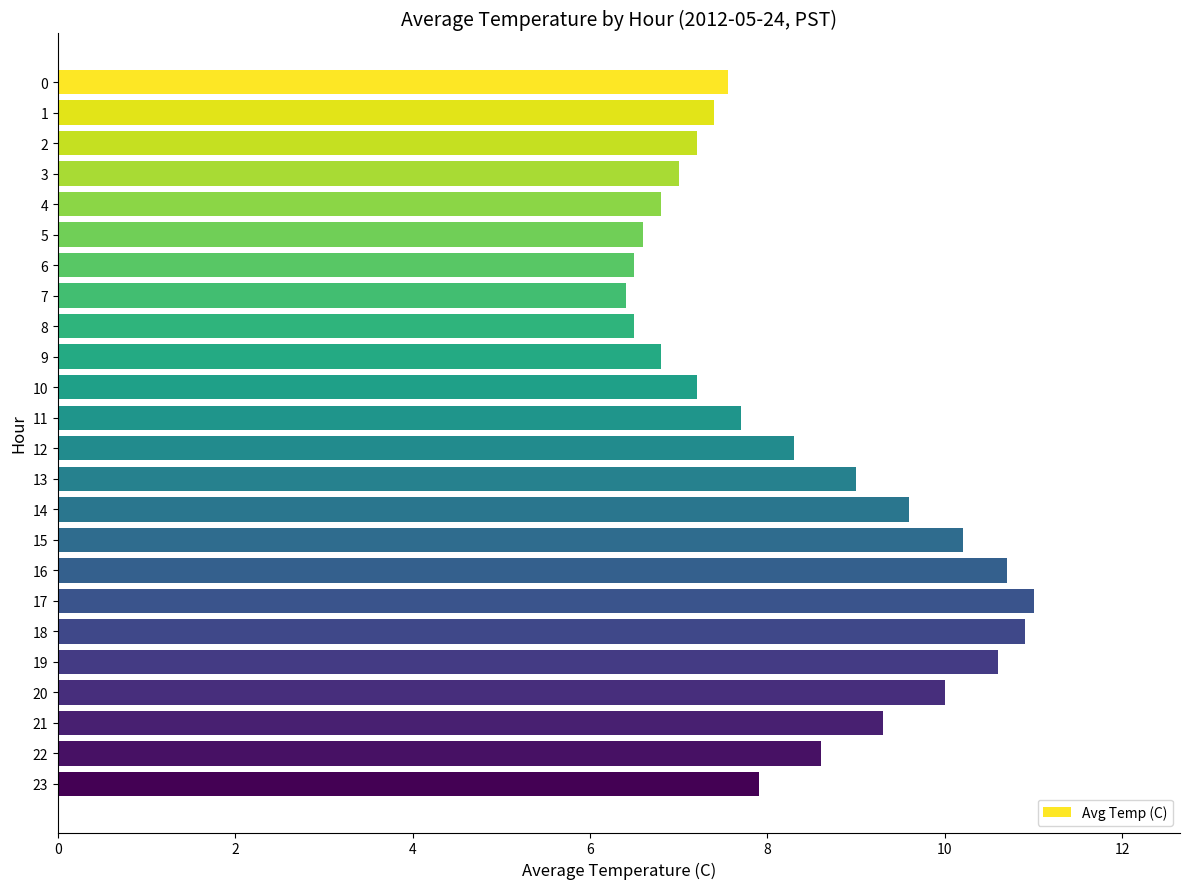

What is the sum of the values at 8 and 6?

13.0